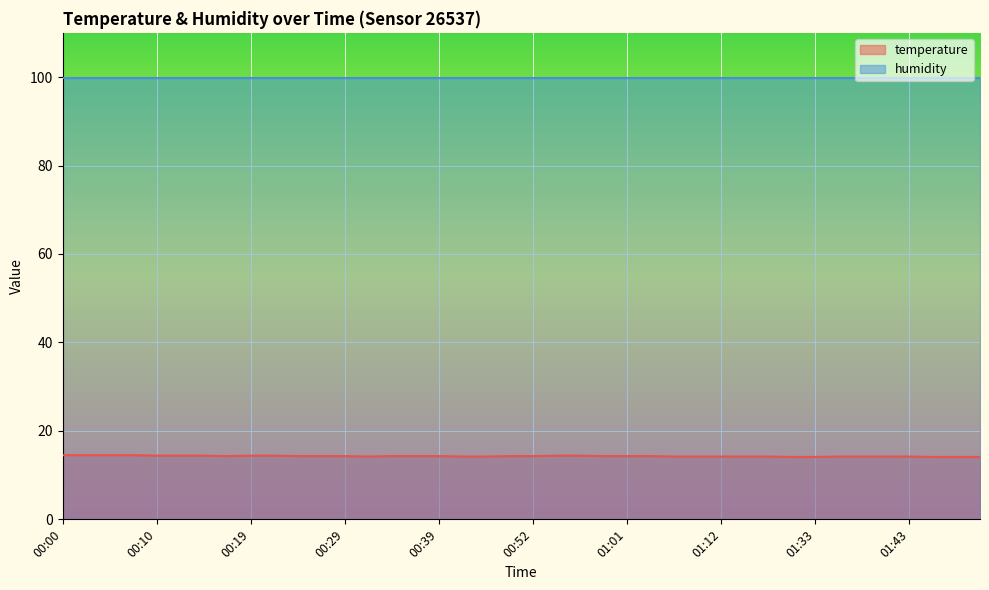

Does the chart display data point markers on the line(s)?

No